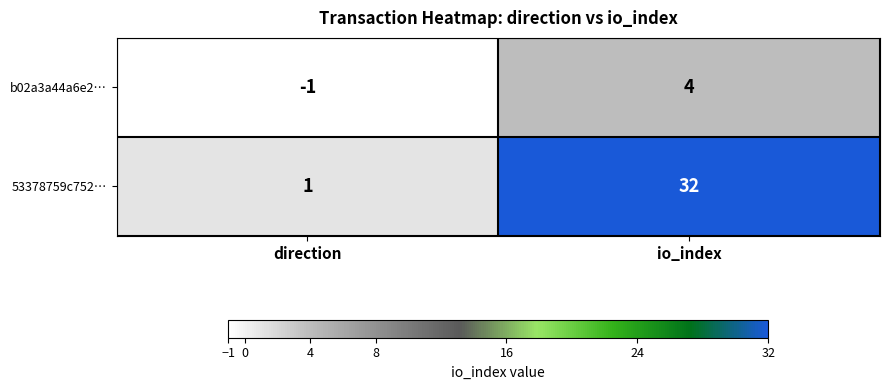

True or false: 53378759c752… has a value of 2 at direction.

False